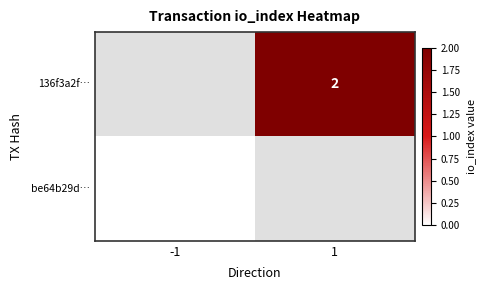

The 136f3a2f… series shows 2 at 1. True or false?

True